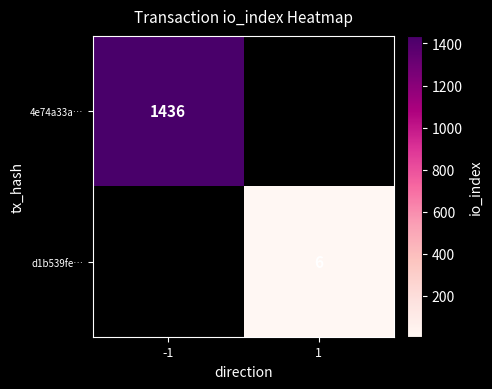

Is the value of d1b539fe… at 1 greater than the value of 4e74a33a… at -1?

No